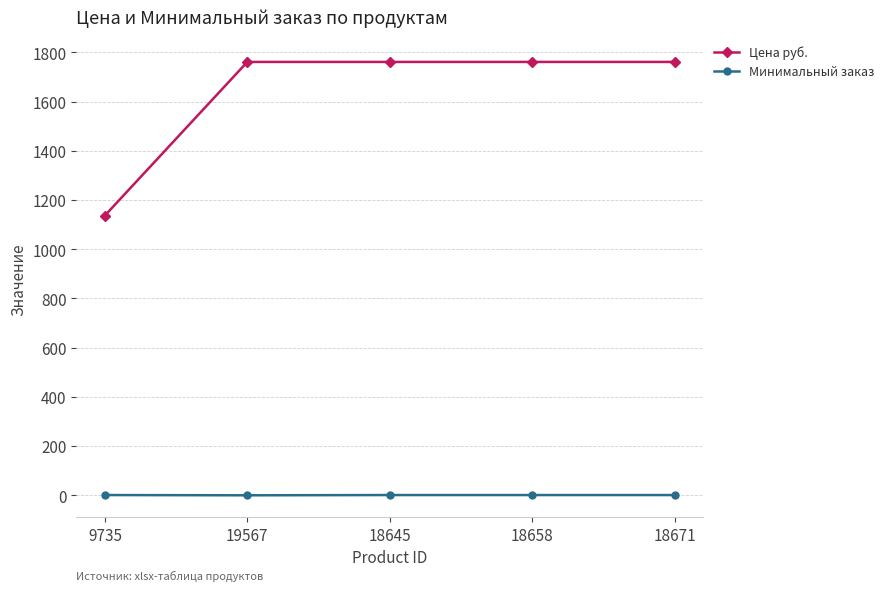

The value of Цена руб. at 18671 is 1761.3. True or false?

True